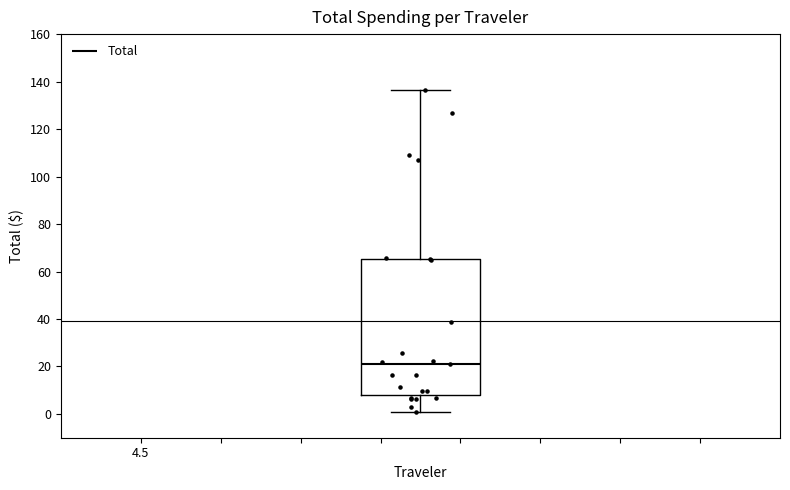

Where is the upper edge of the box on the y-axis? The values are not printed on the chart, so give them approximately, as read against the axis.

66